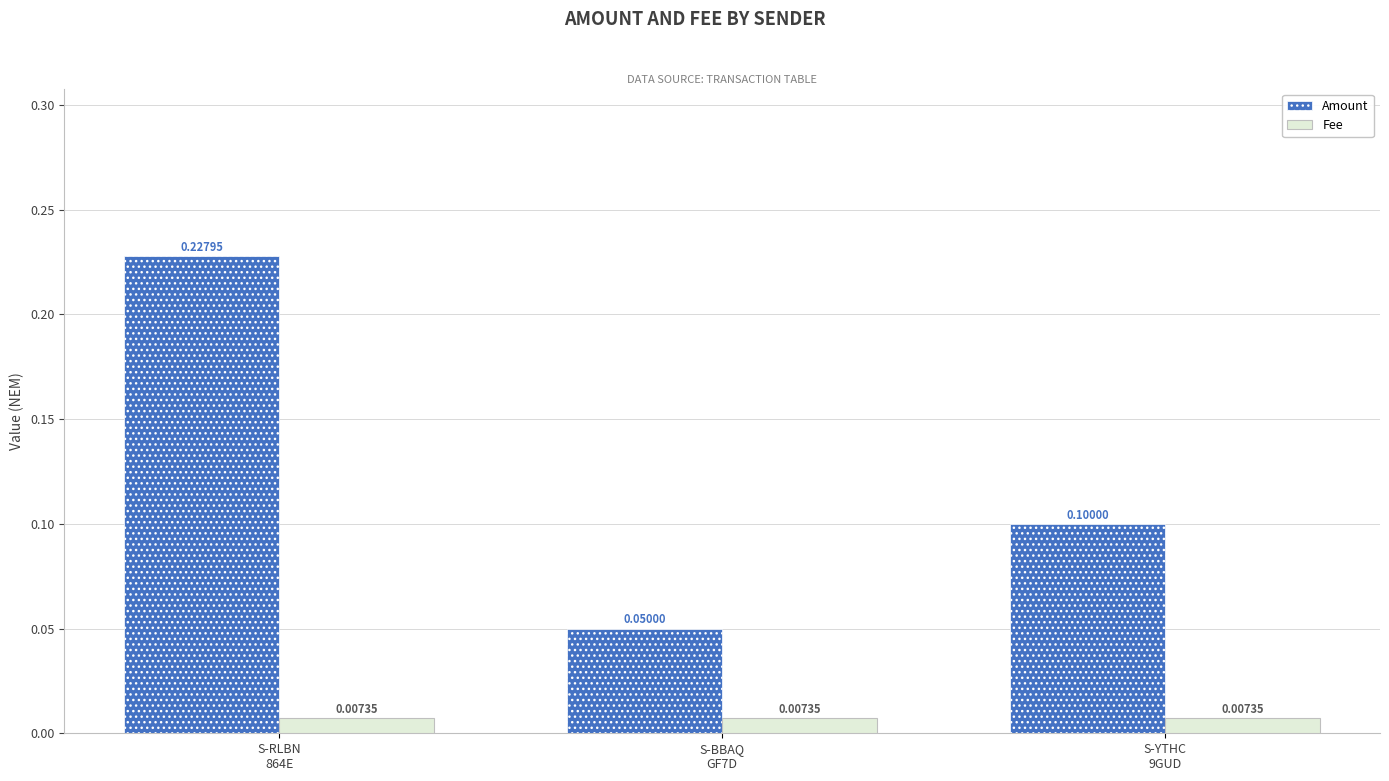

List the series in order of their overall mean, highest first.

Amount, Fee